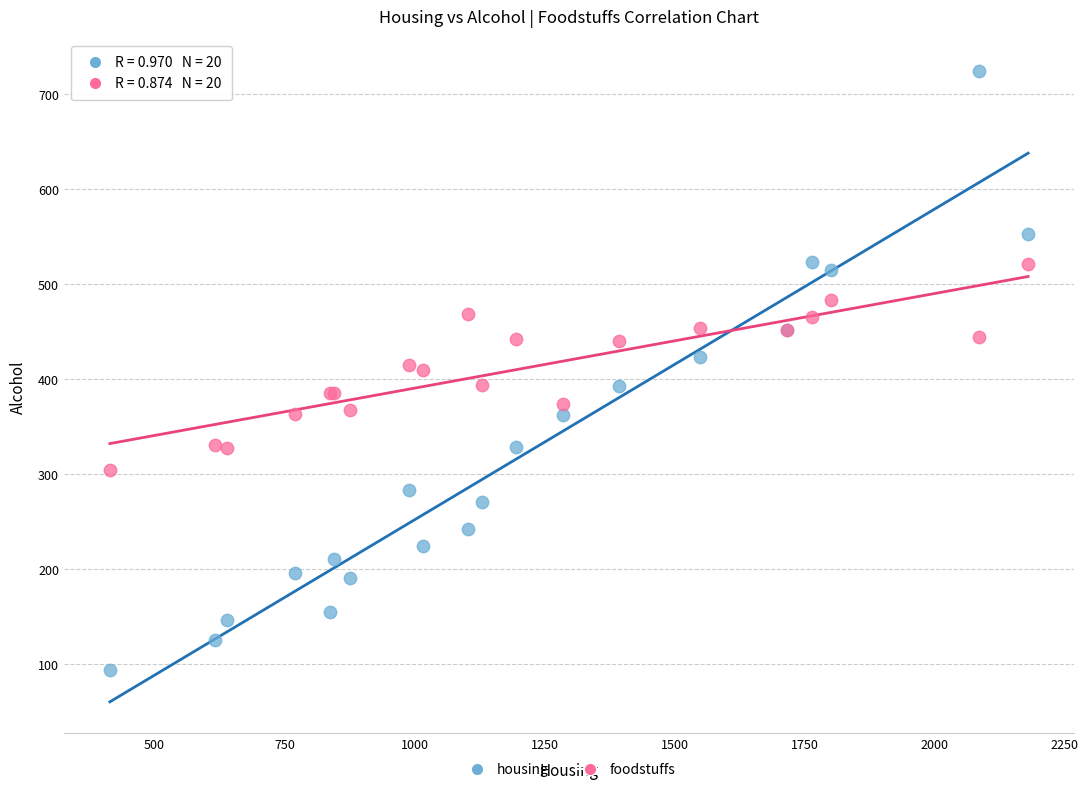

Which series has the widest spread of Y values?

housing